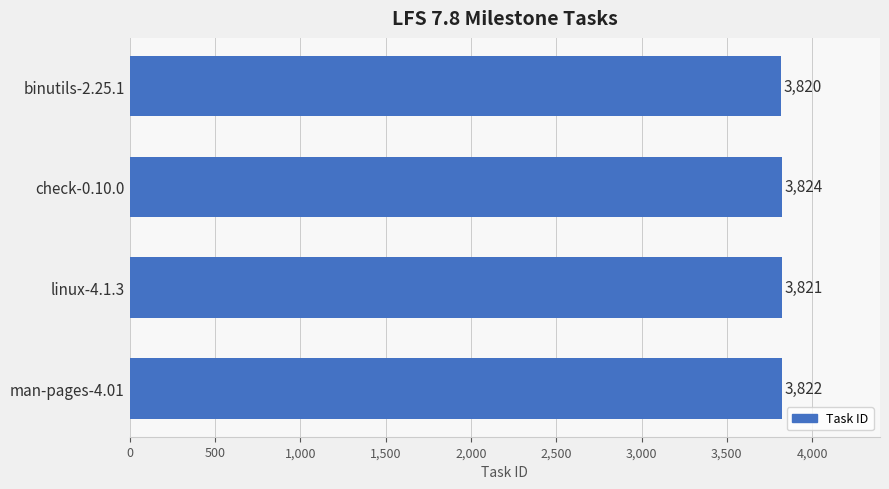

Reading bottom to top, transcribe all the data shown in this chart.

man-pages-4.01=3822	linux-4.1.3=3821	check-0.10.0=3824	binutils-2.25.1=3820